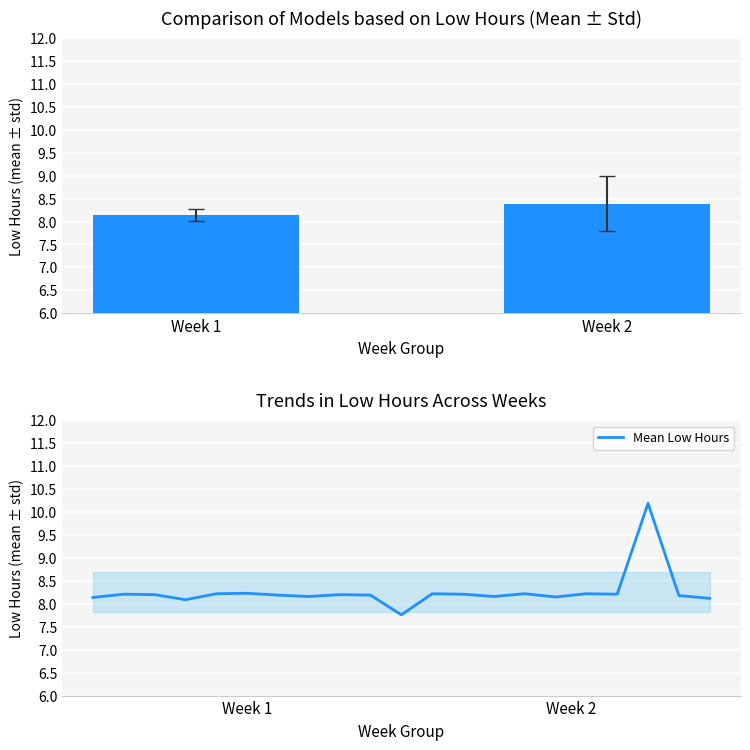

The chart shows a value of 8.2 at 6. True or false?

True